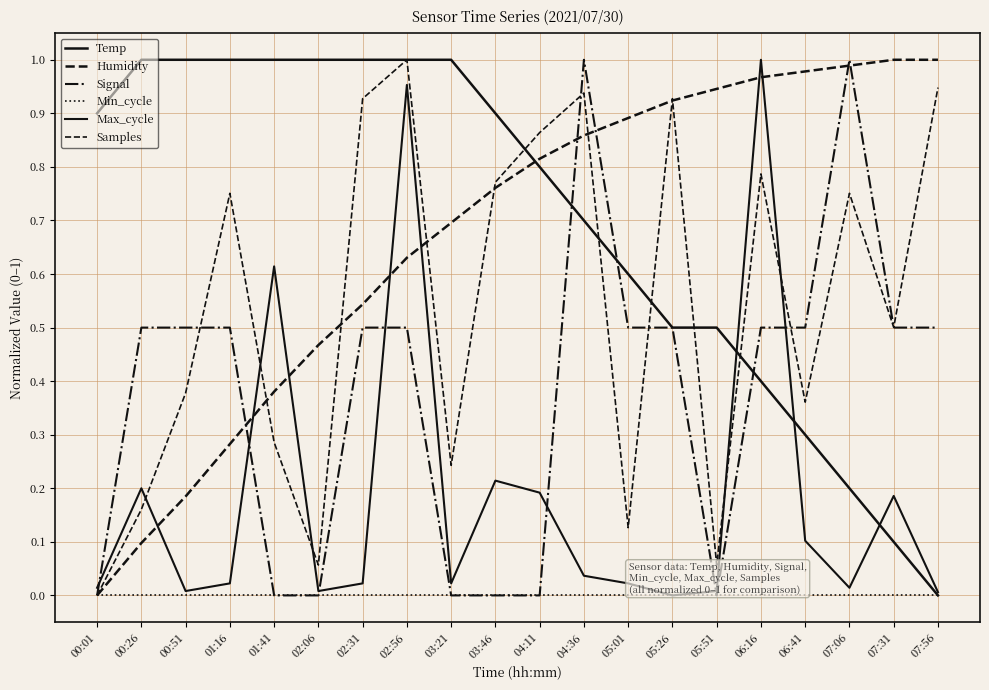

Is this an area chart (filled region under the line)?

No